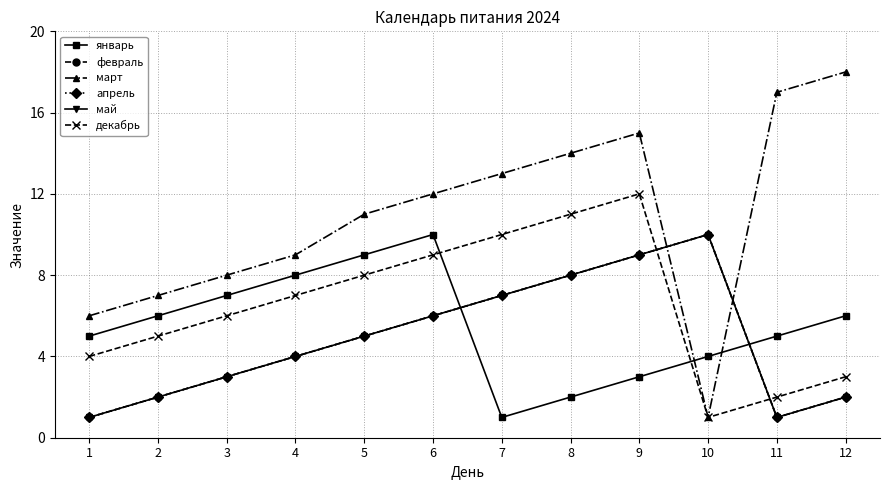

True or false: апрель has more than 2 points higher than both neighbors.

False